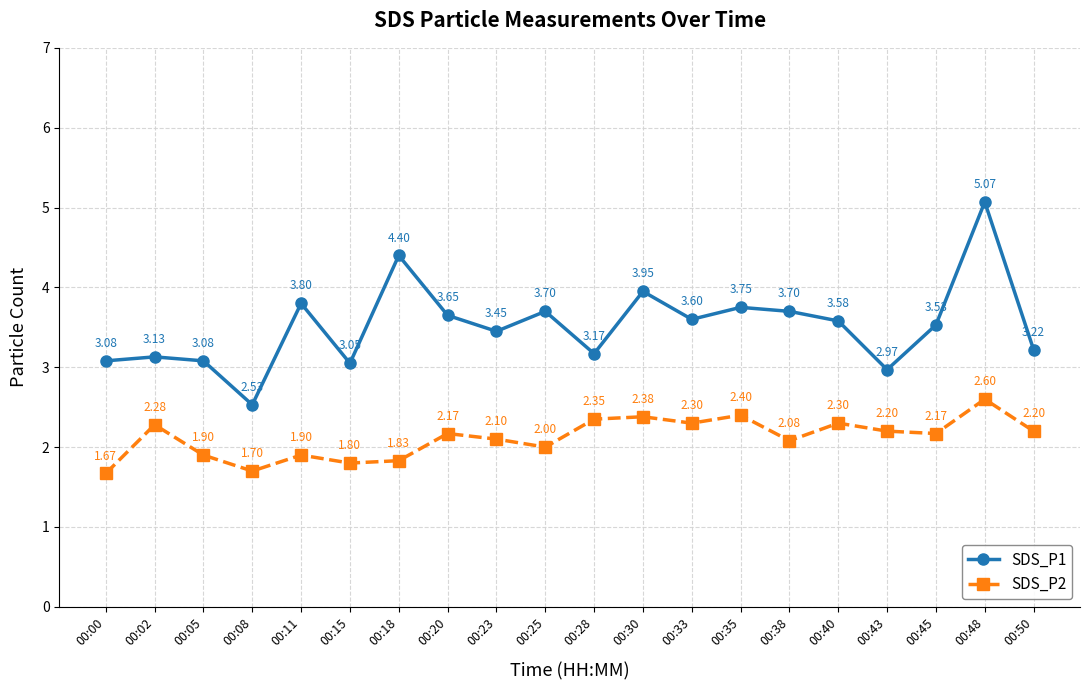

Is the value of SDS_P2 at 00:28 greater than the value of SDS_P1 at 00:00?

No